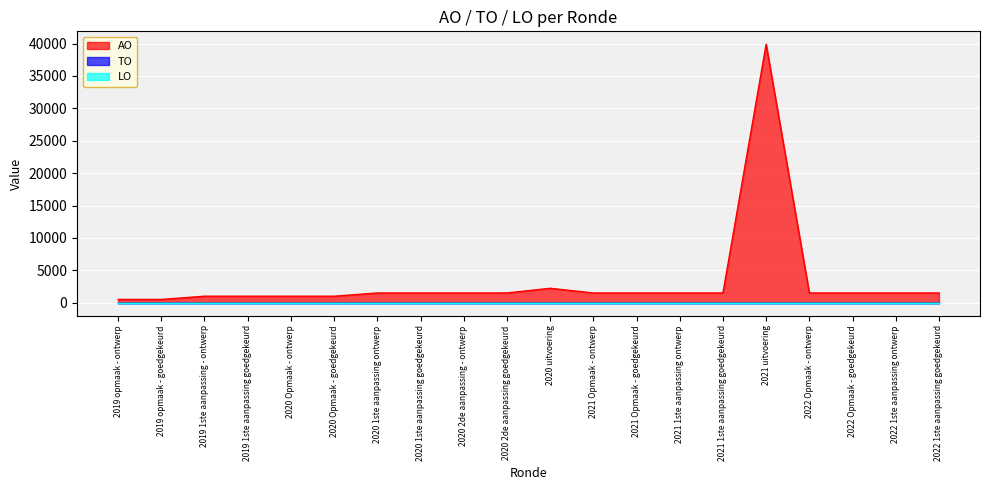

What position from the right is 2020 uitvoering?

10